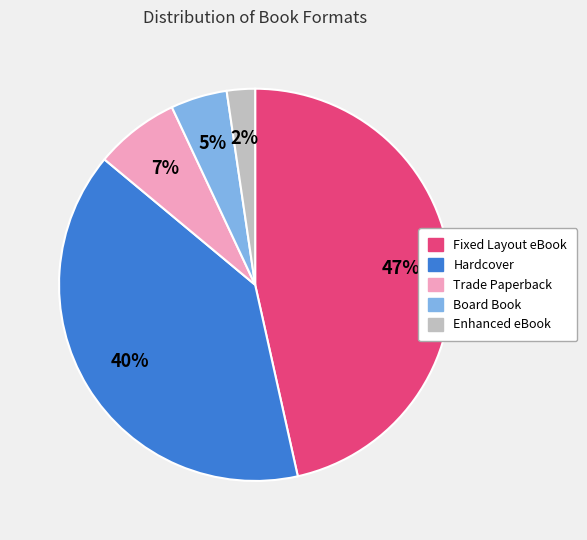

To the nearest percent, what is the average slice percentage?

20%